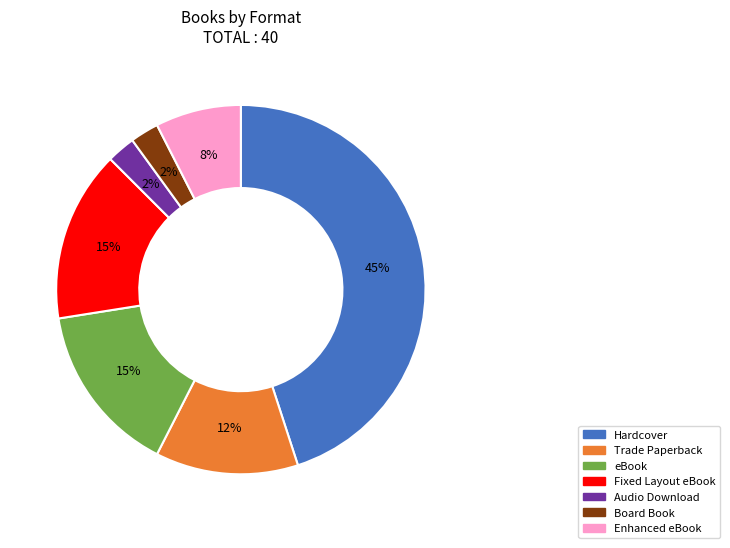

Which category has the biggest portion of the pie?

Hardcover